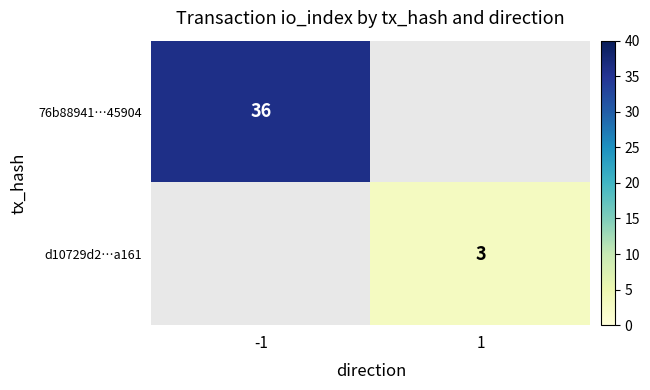

Is the value of 76b88941…45904 at -1 greater than the value of d10729d2…a161 at 1?

Yes